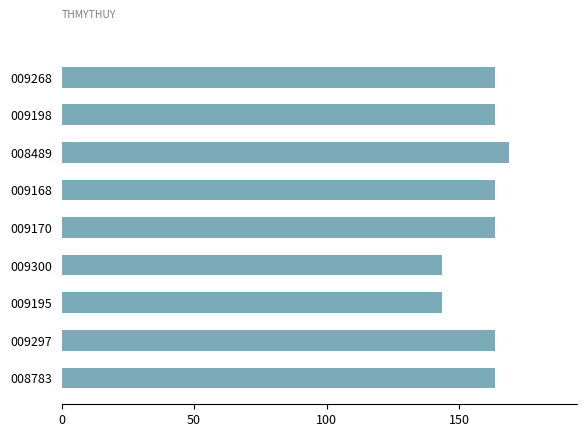

What is the ratio of the value at 009170 to the value at 009195?

1.1